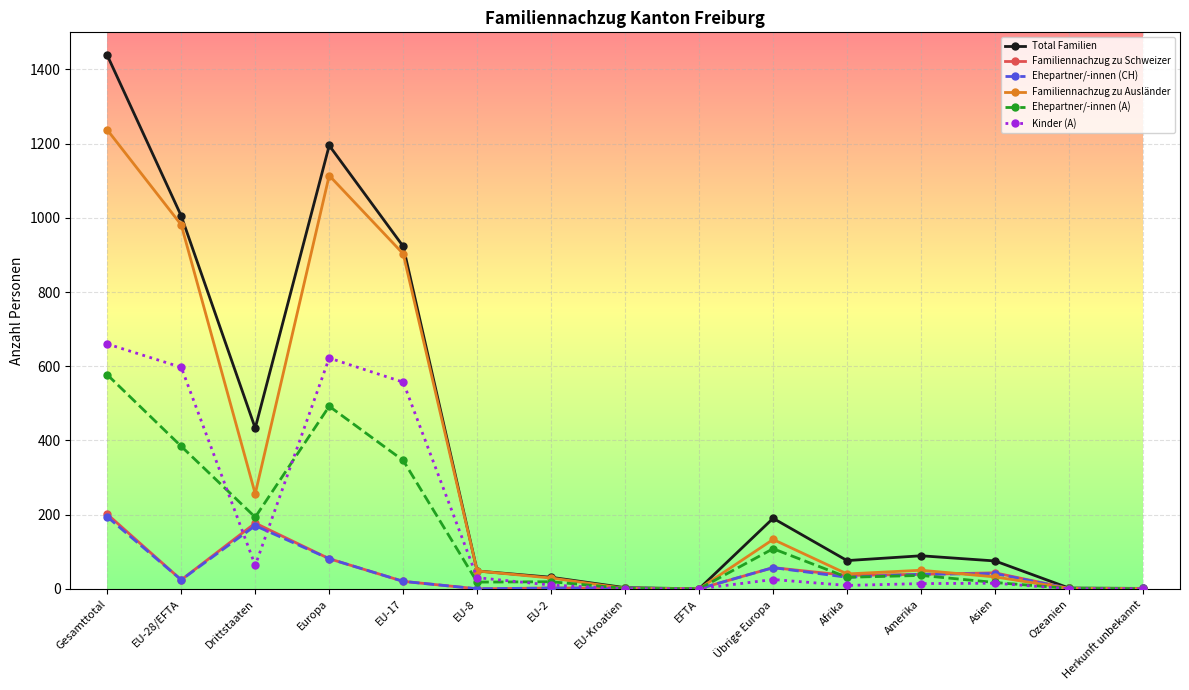

What value does the Ehepartner/-innen (A) series have at Europa?

492